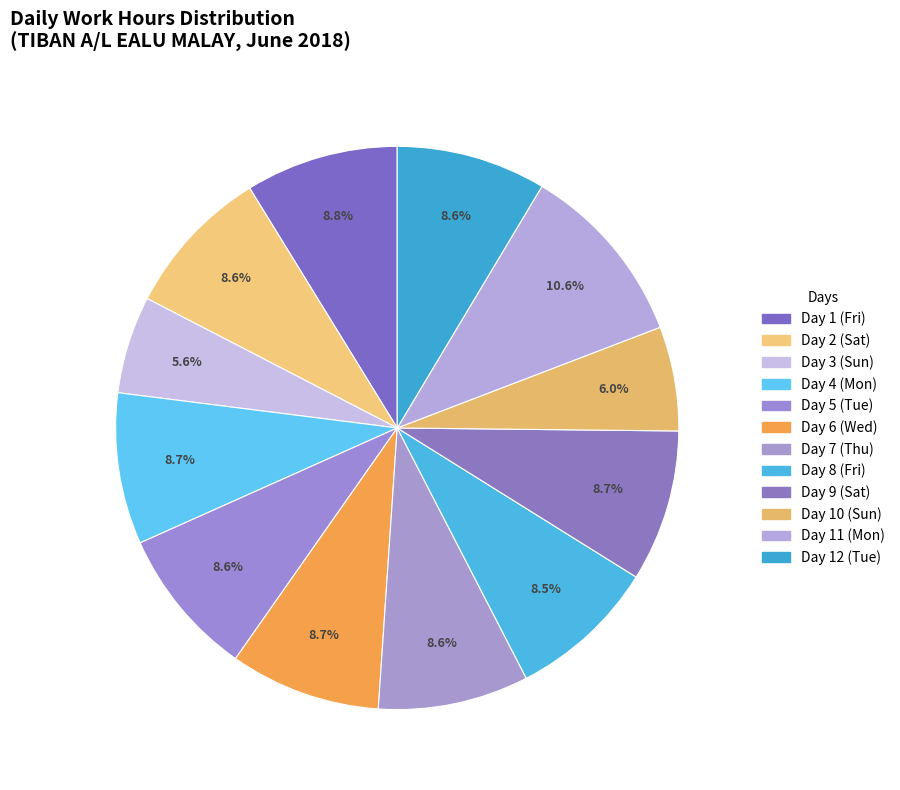

Which has a higher value, Day 4 (Mon) or Day 12 (Tue)?

Day 4 (Mon)